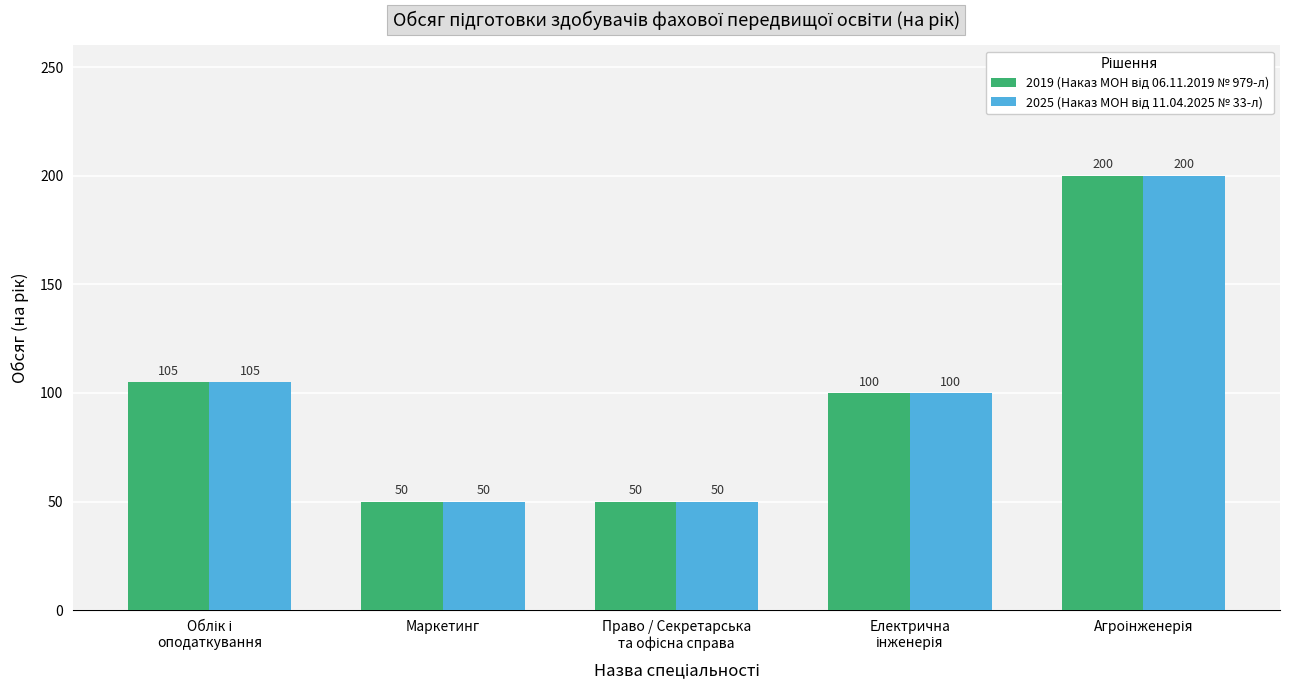

What is the smallest value displayed?

50